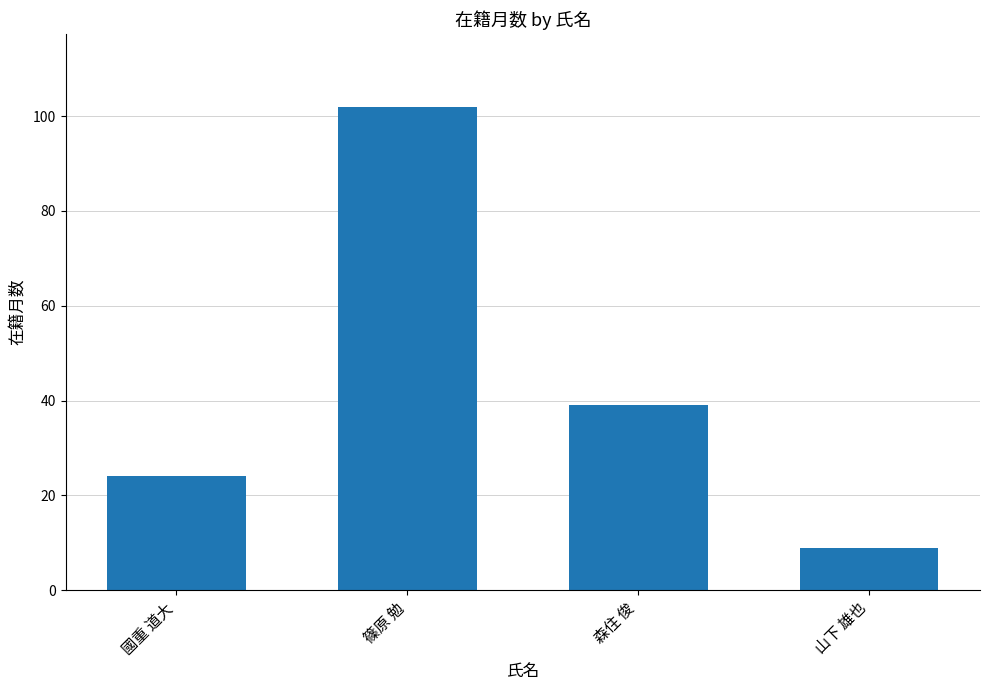

What is the label of the 3rd bar from the right?

篠原 勉